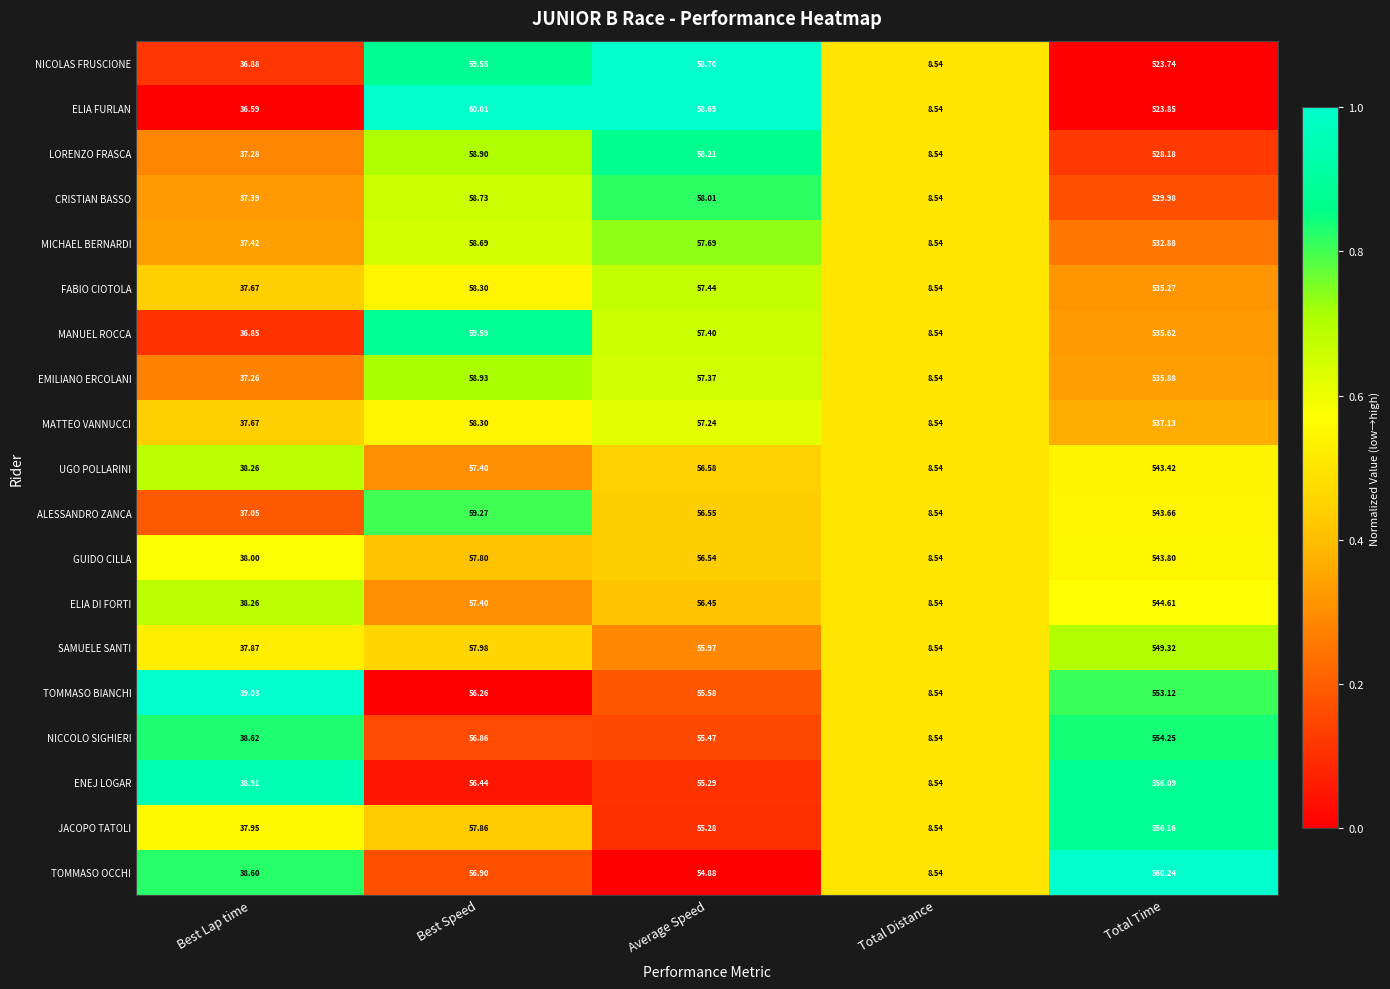

At which label does NICOLAS FRUSCIONE first exceed 58?

Best Speed